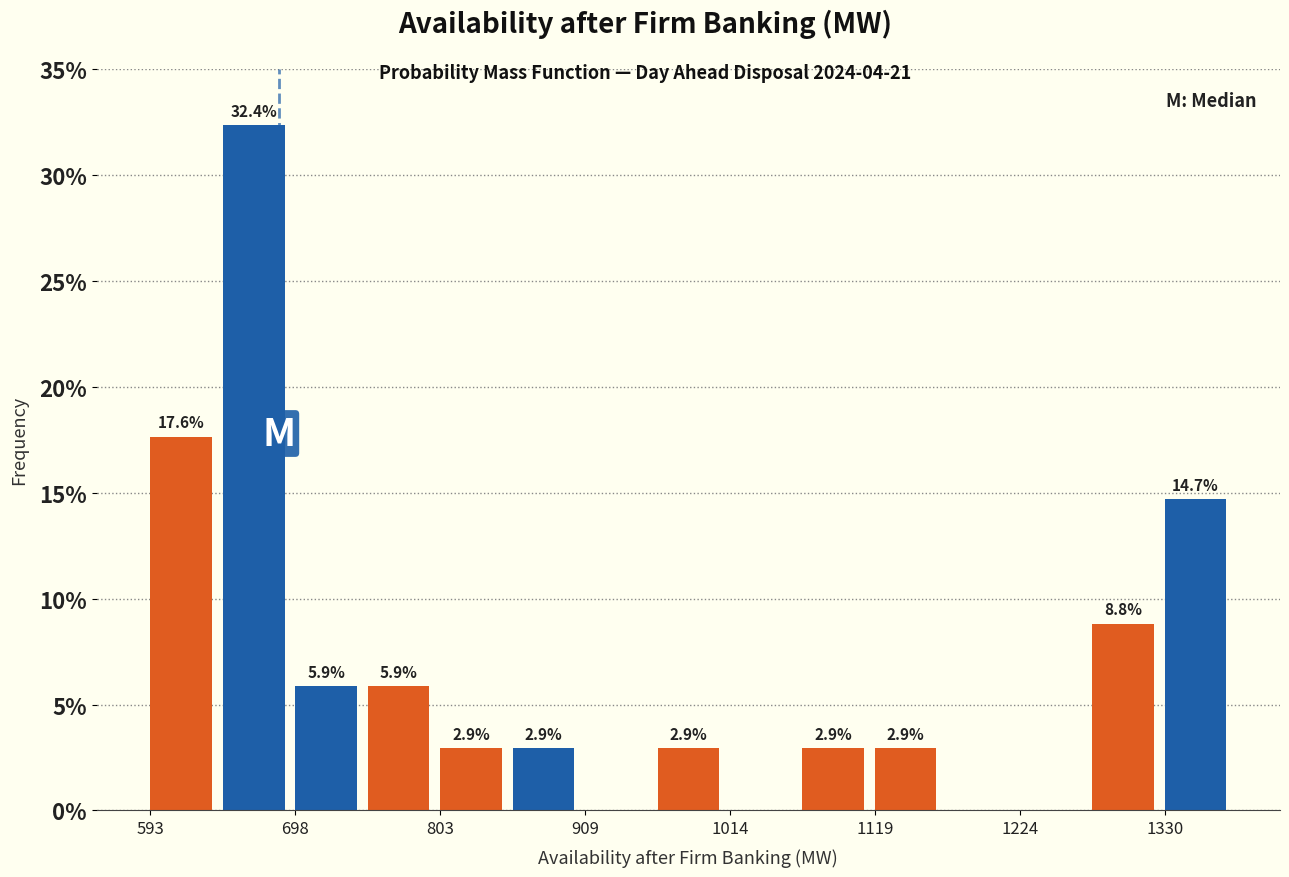

Read against the x-axis, roughly where is the centre of the tallest bar?

660